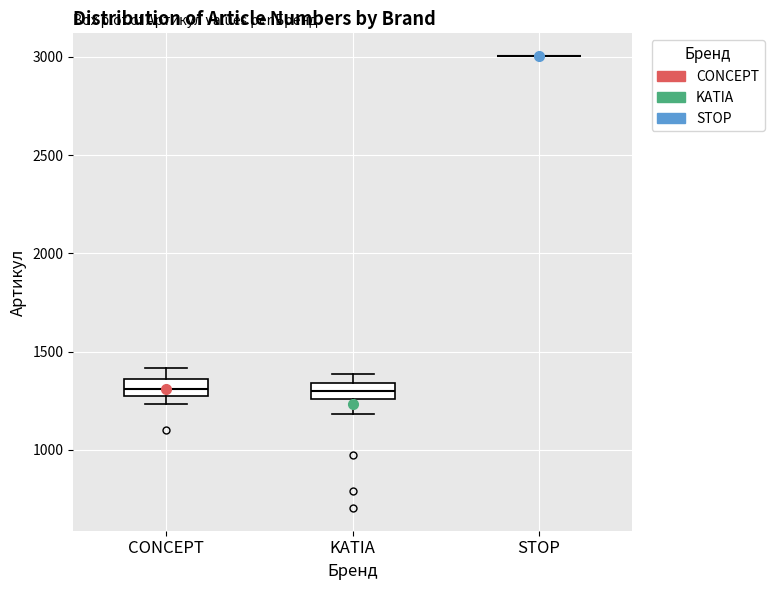

Where does the median line of the box for CONCEPT sit on the y-axis? The values are not printed on the chart, so give them approximately, as read against the axis.

1300